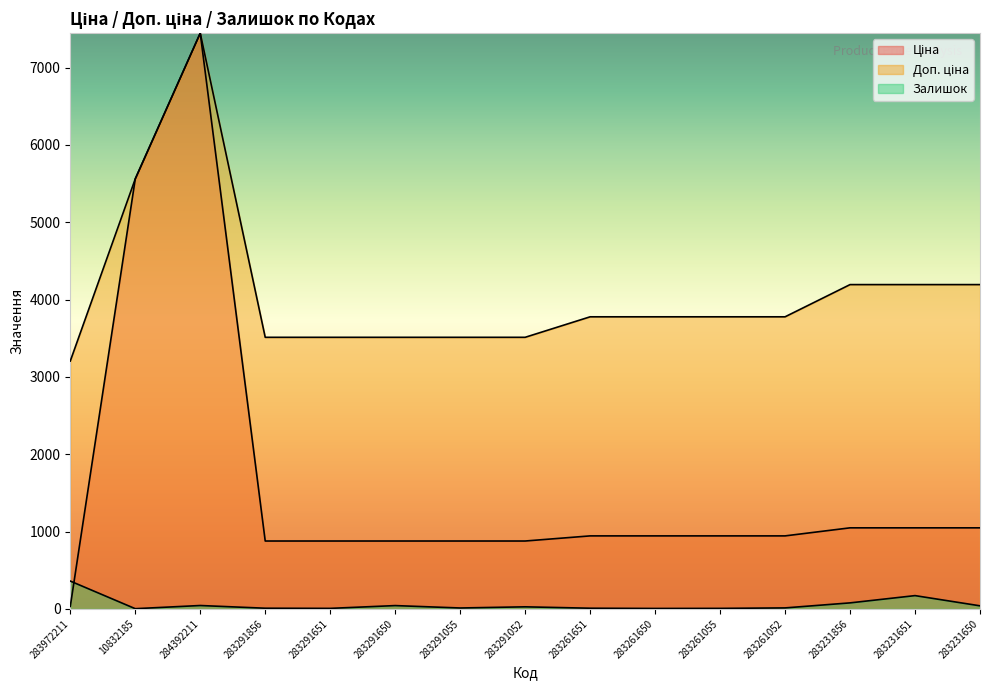

How many intersections are there between Ціна and Залишок?

1